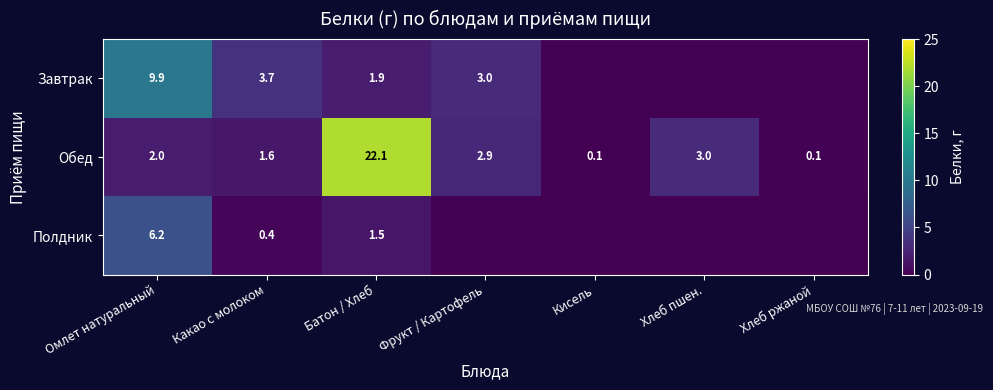

Which category has the highest value in the Обед series?

Батон / Хлеб